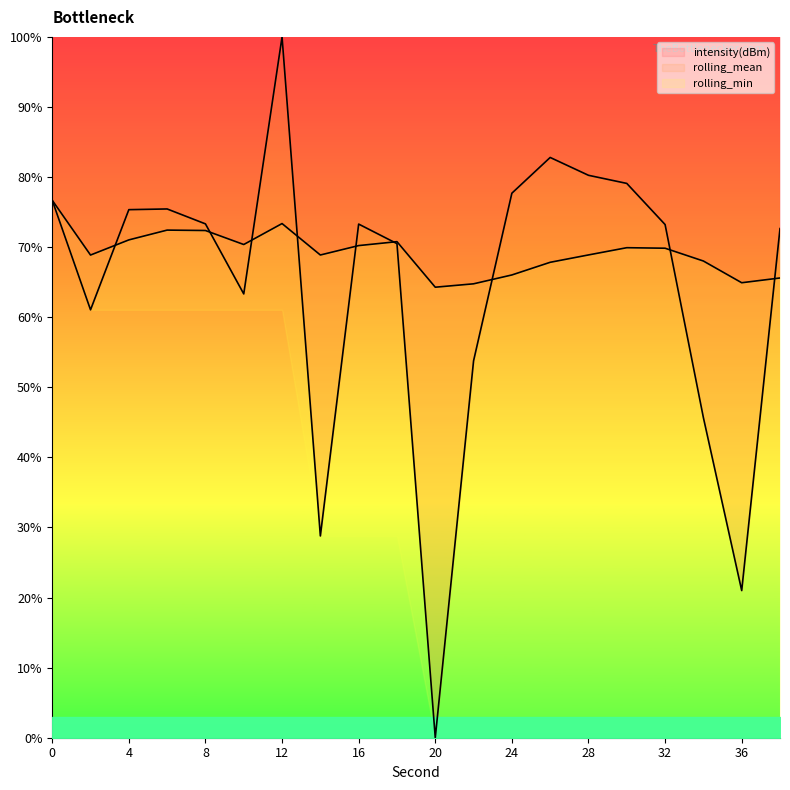

How many lines are shown in the chart?

2